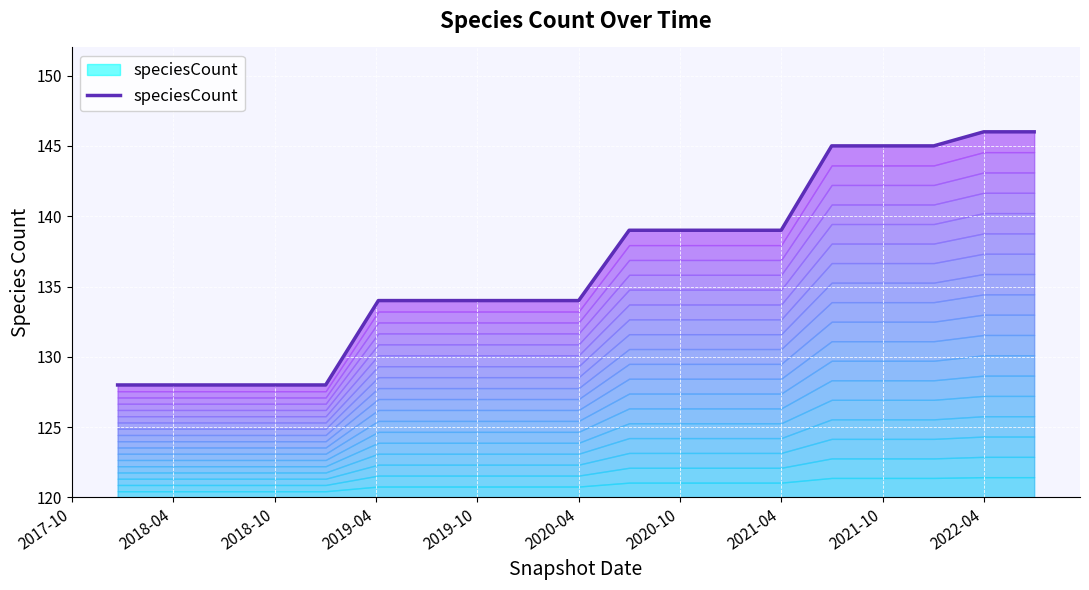

What is the label of the 8th point from the left?

2021-04